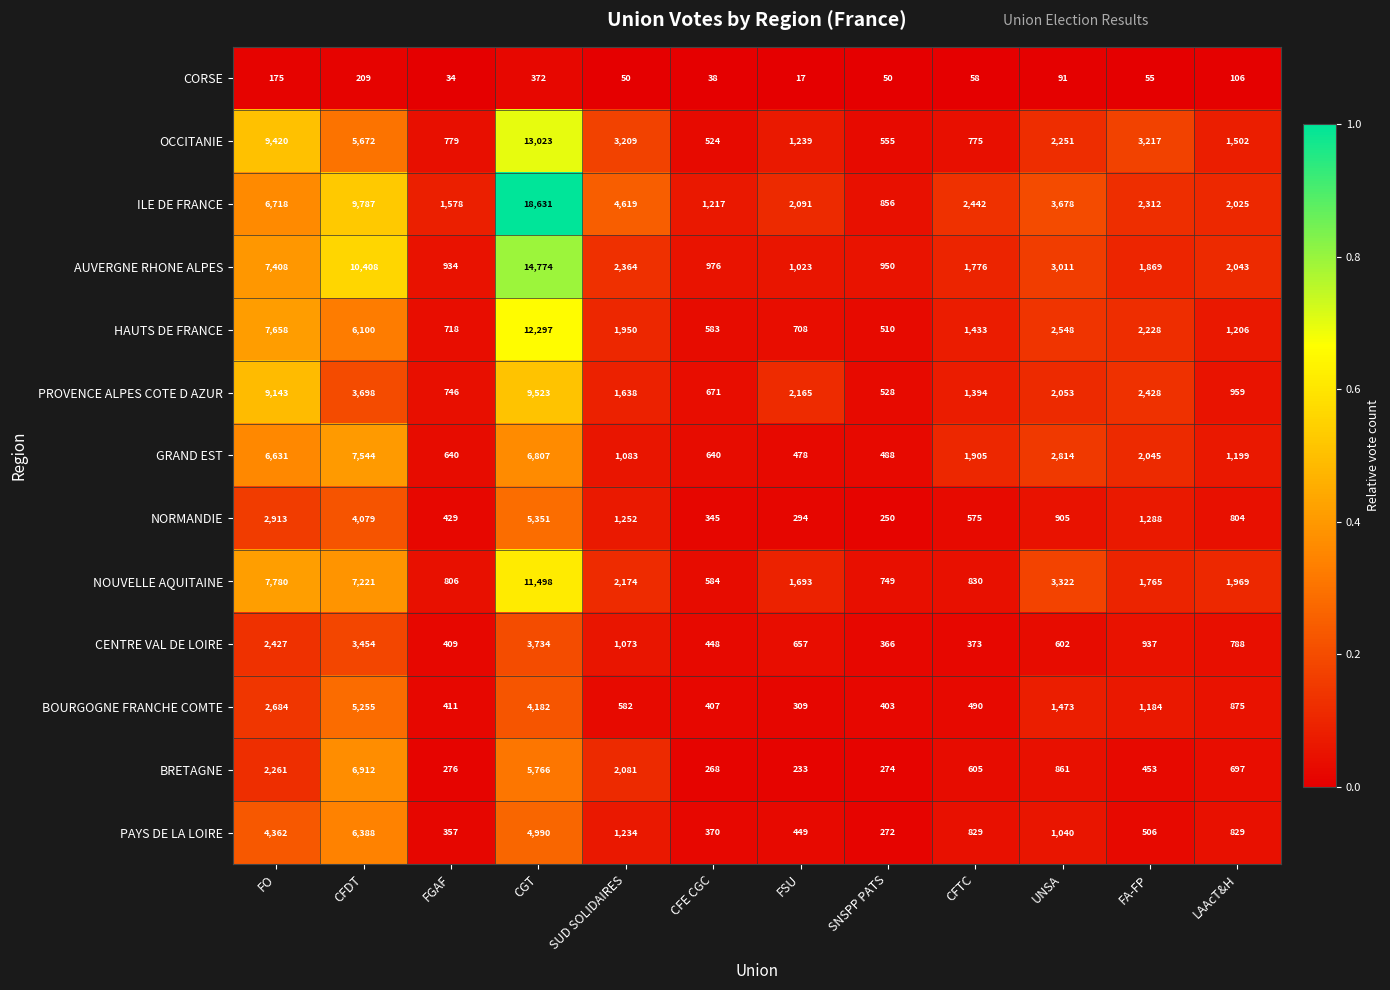

What is the minimum value for HAUTS DE FRANCE?

510